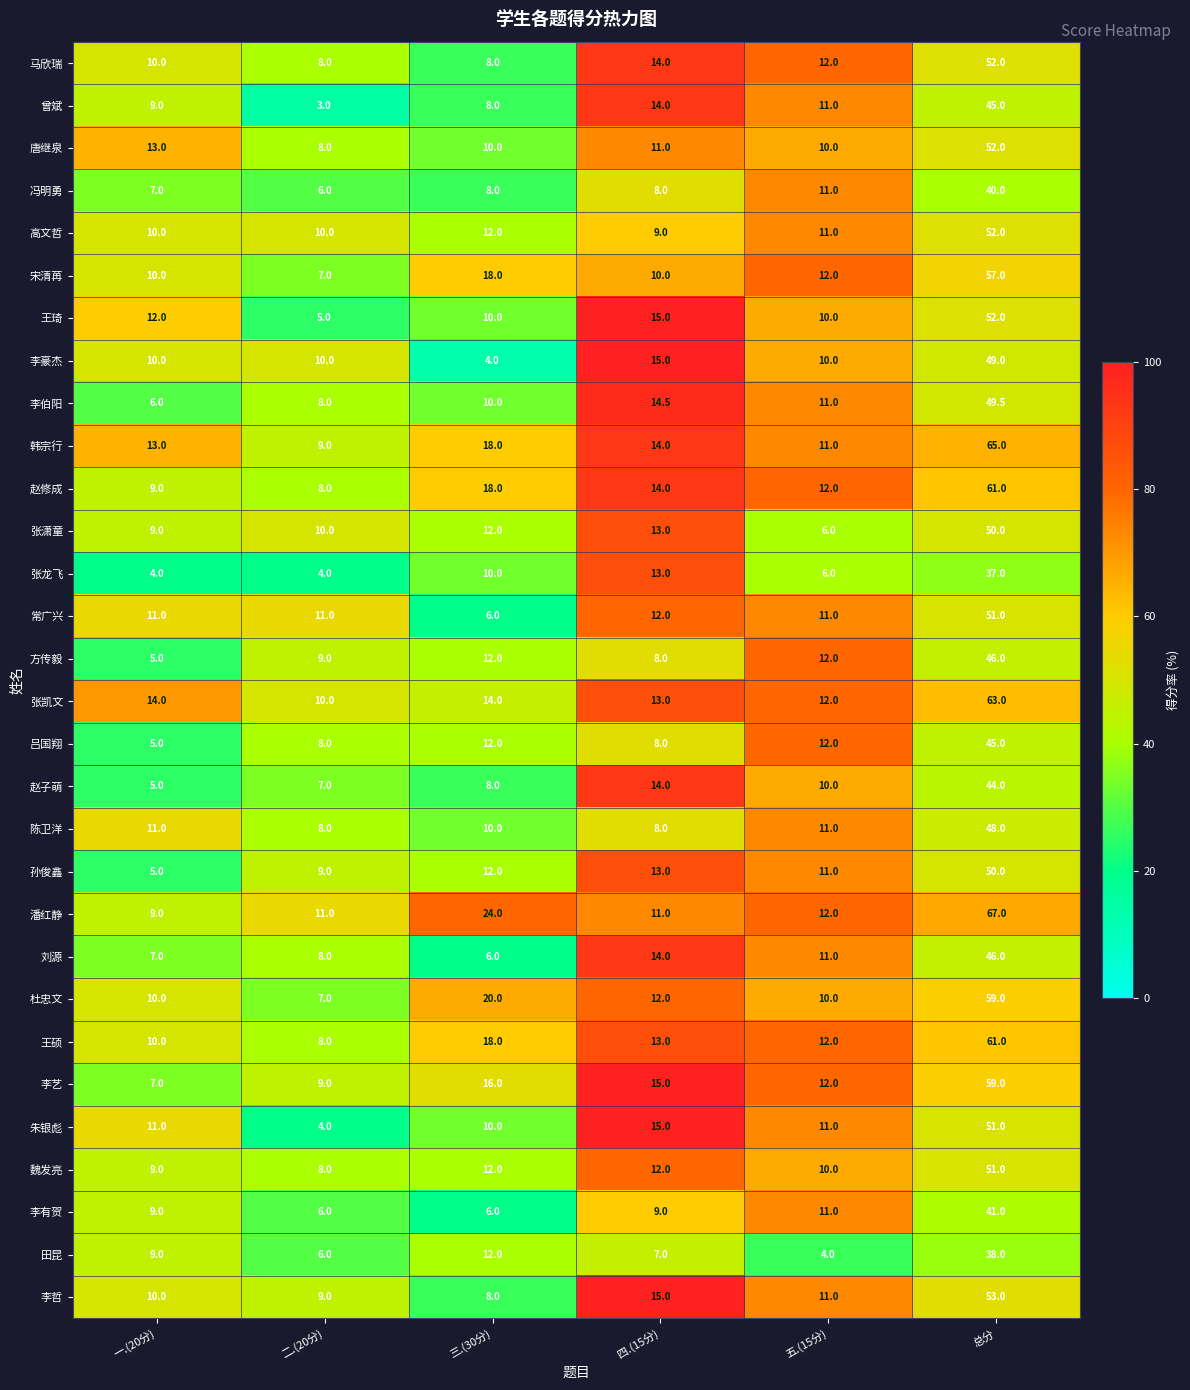

How many categories are shown in the chart?

6